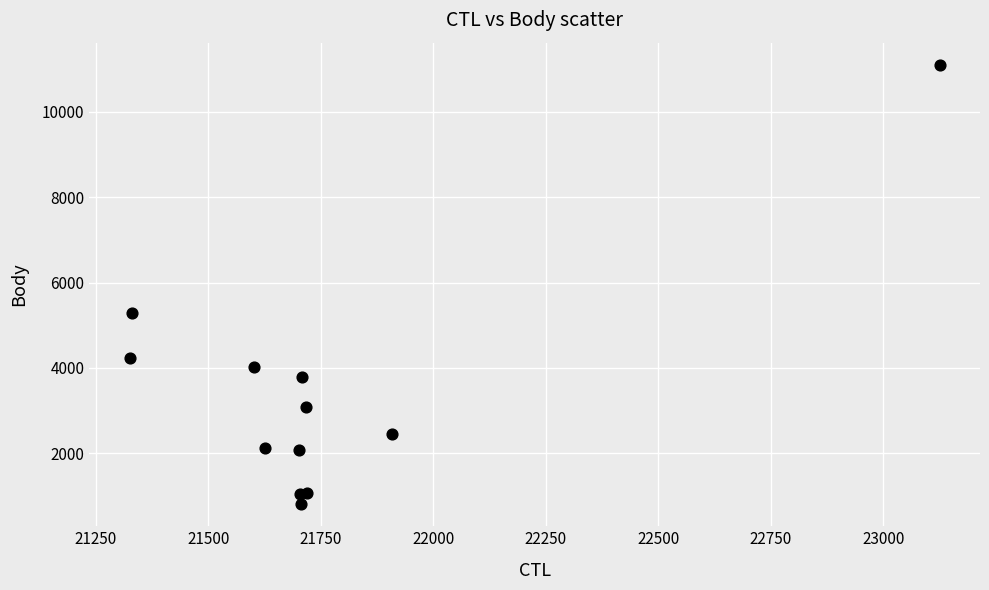

What Y value in the scatter plot is closest to 5954?

5275